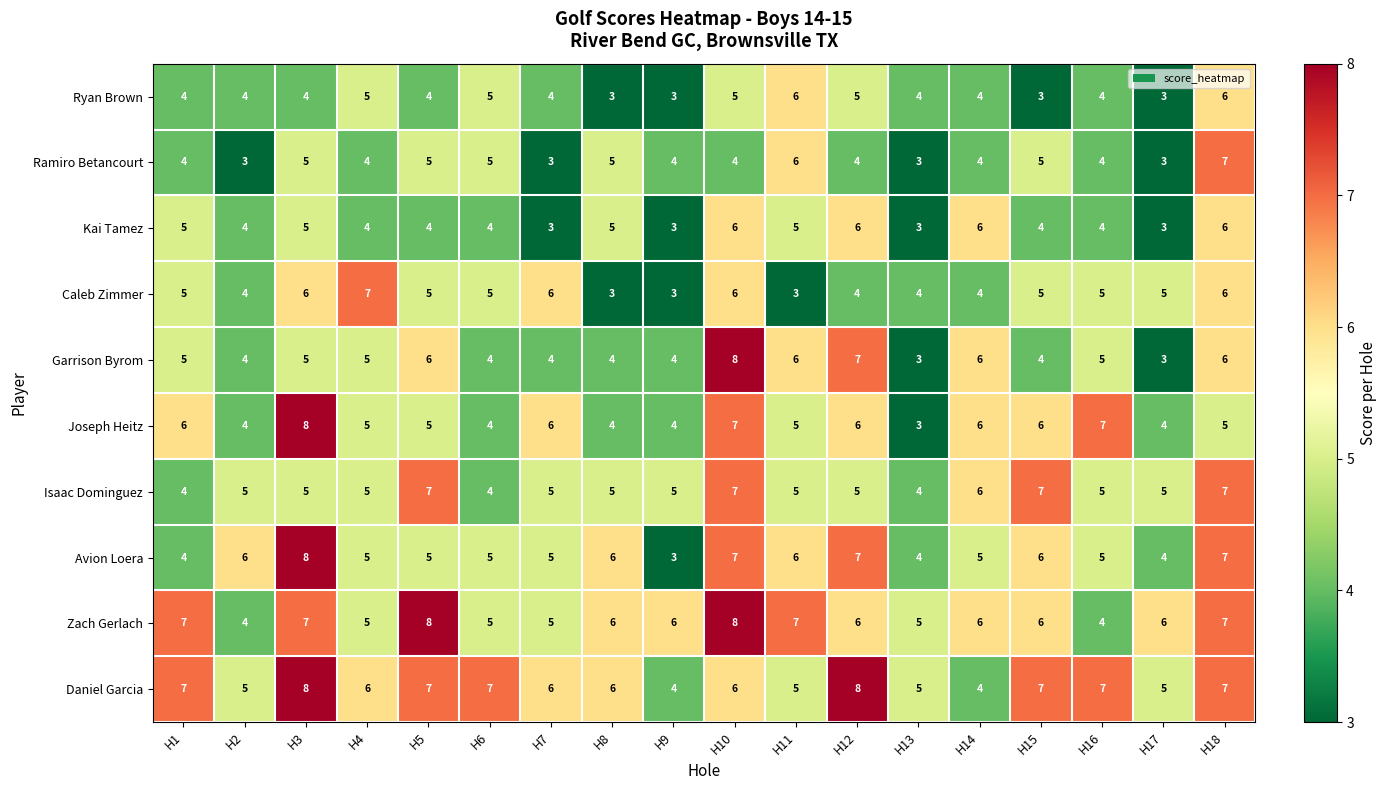

Between H3 and H18, which series saw the biggest shift?

Joseph Heitz